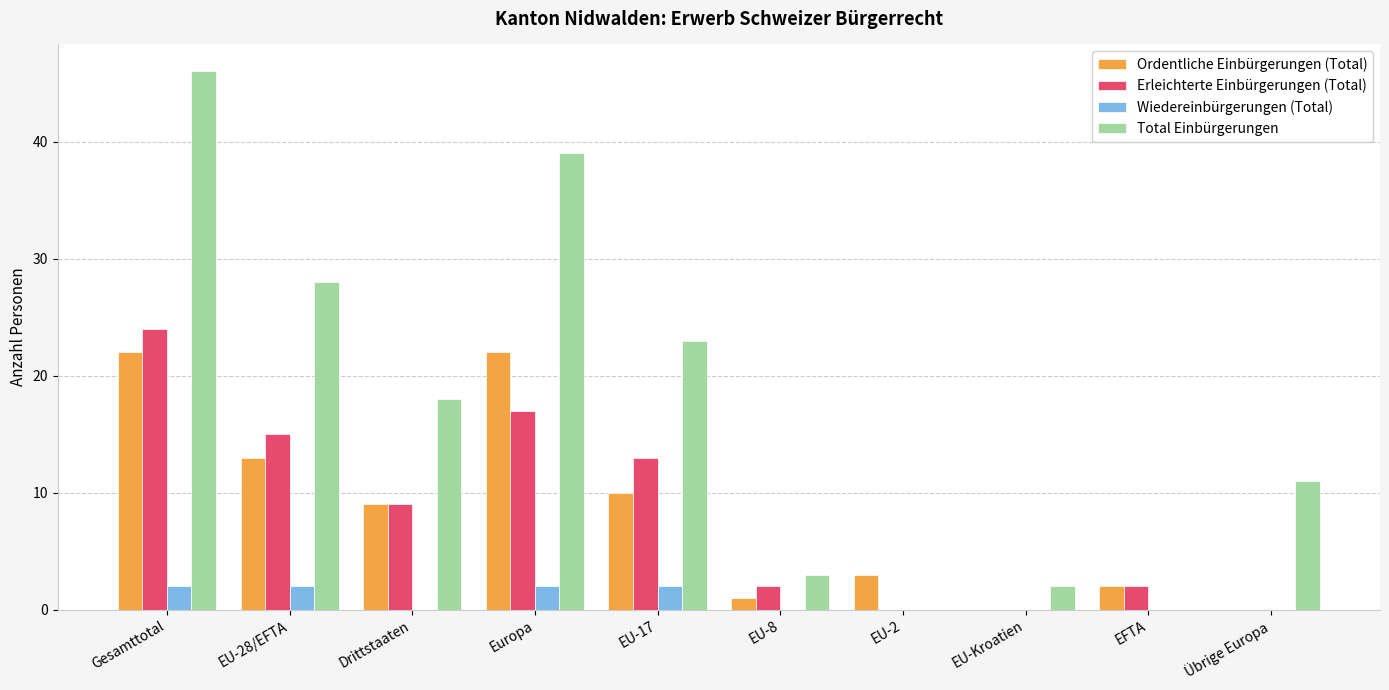

Does the chart contain stacked bars?

No